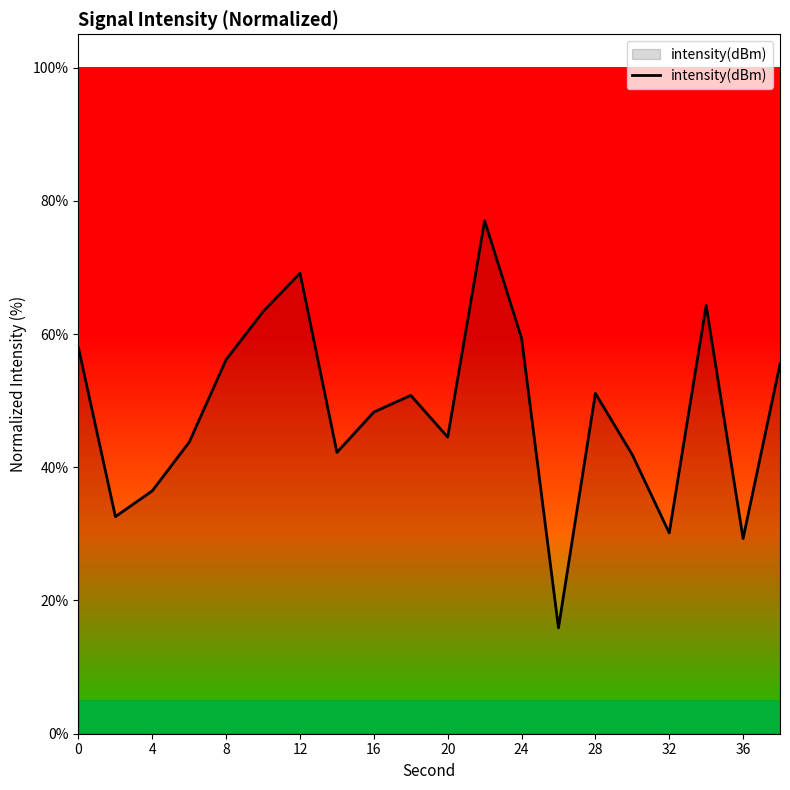

What is the minimum value shown in the chart?

15.9